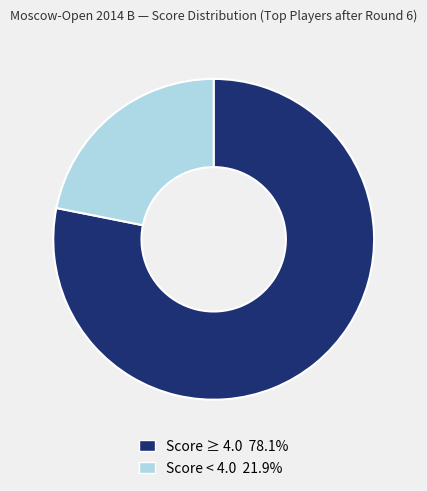

Is there a majority slice in this chart?

Yes